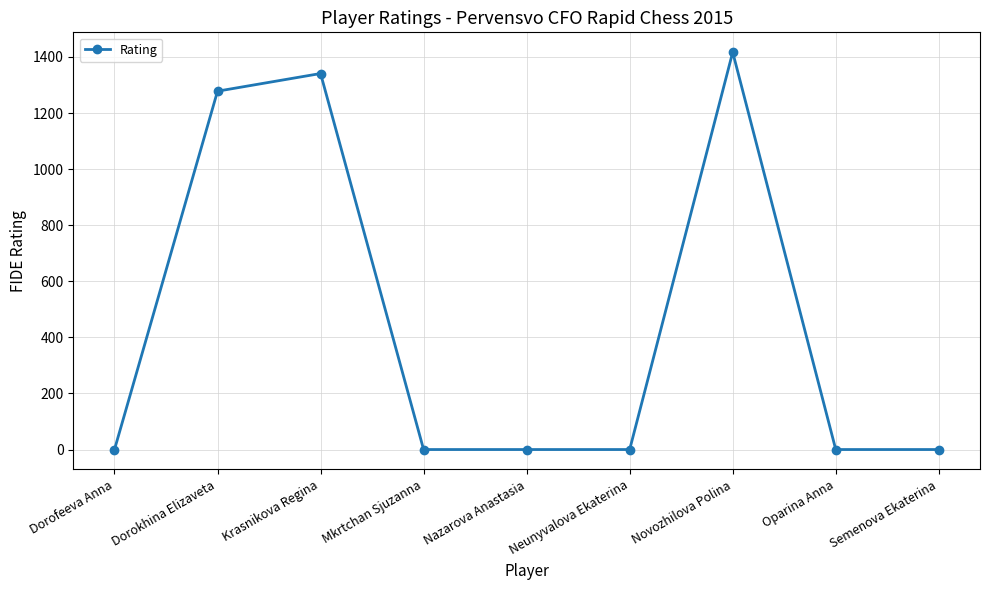

Where is the first local maximum?

Krasnikova Regina